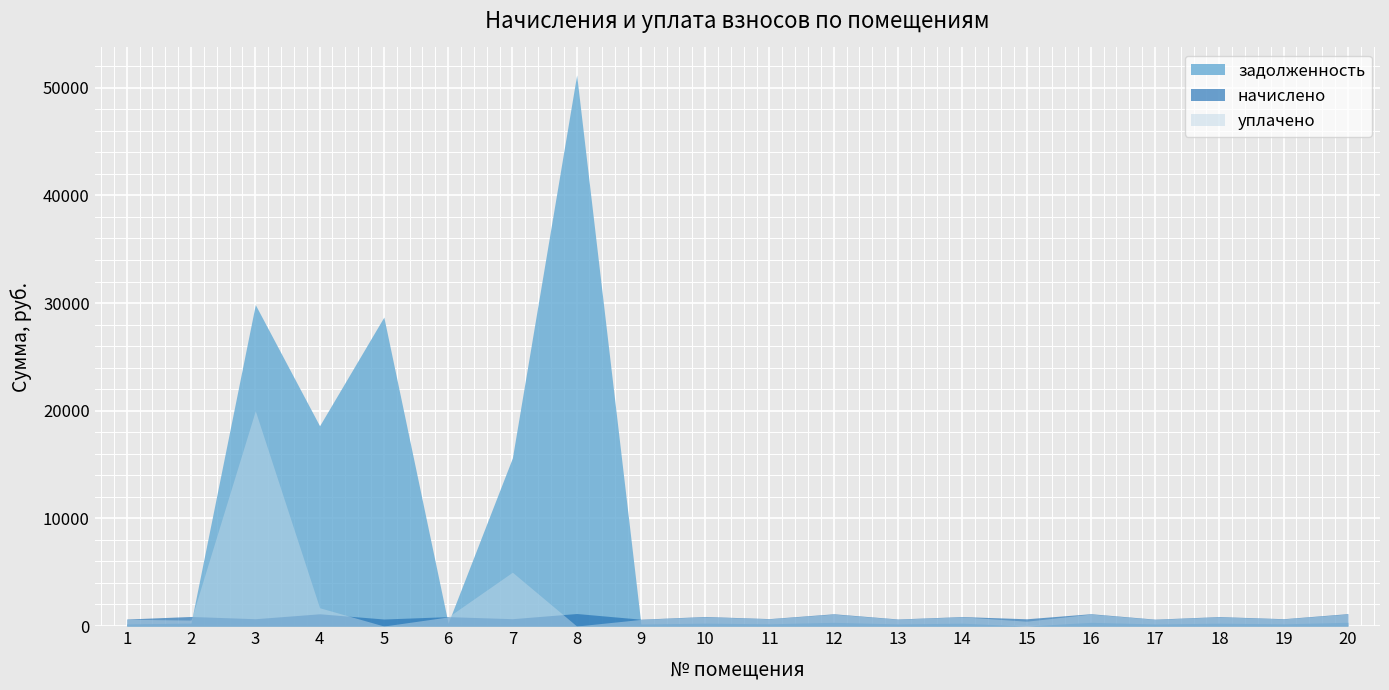

True or false: задолженность has more than 1 interior local peaks.

True